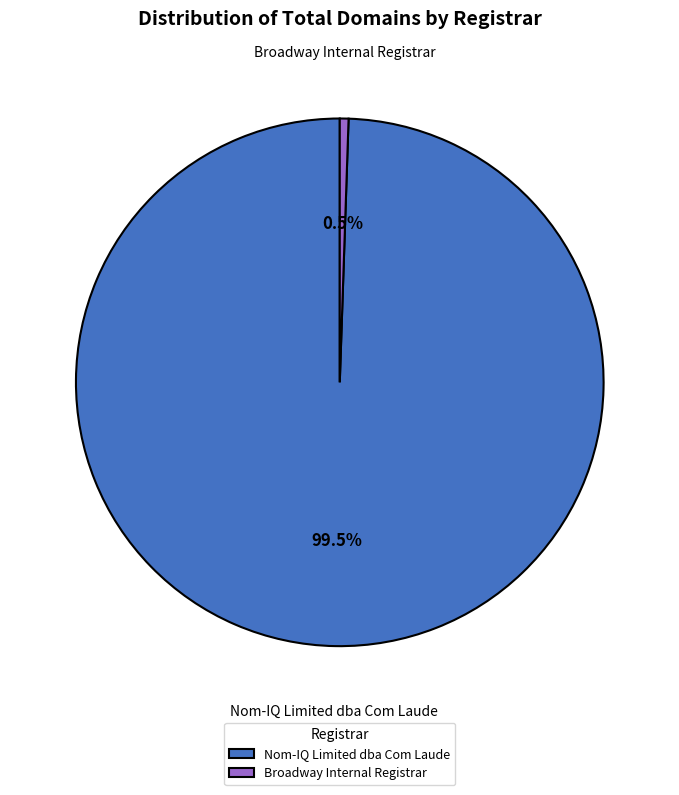

Is Nom-IQ Limited dba Com Laude the majority of the pie?

Yes